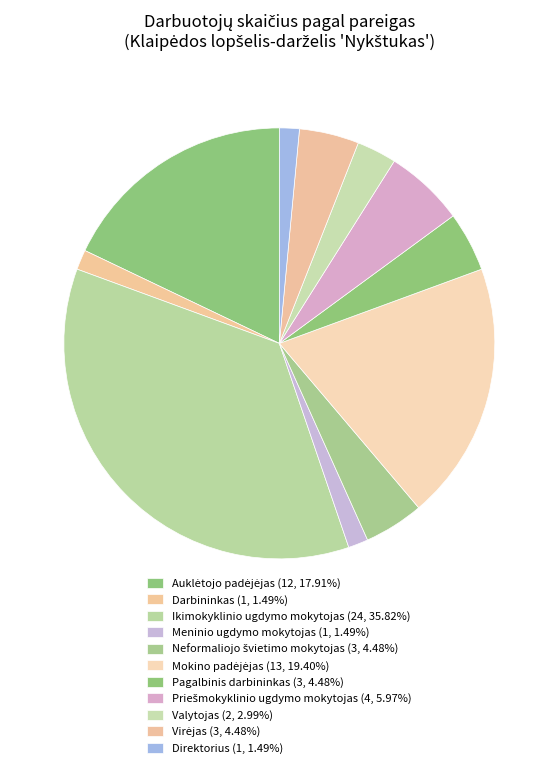

How many segments does this pie chart have?

11